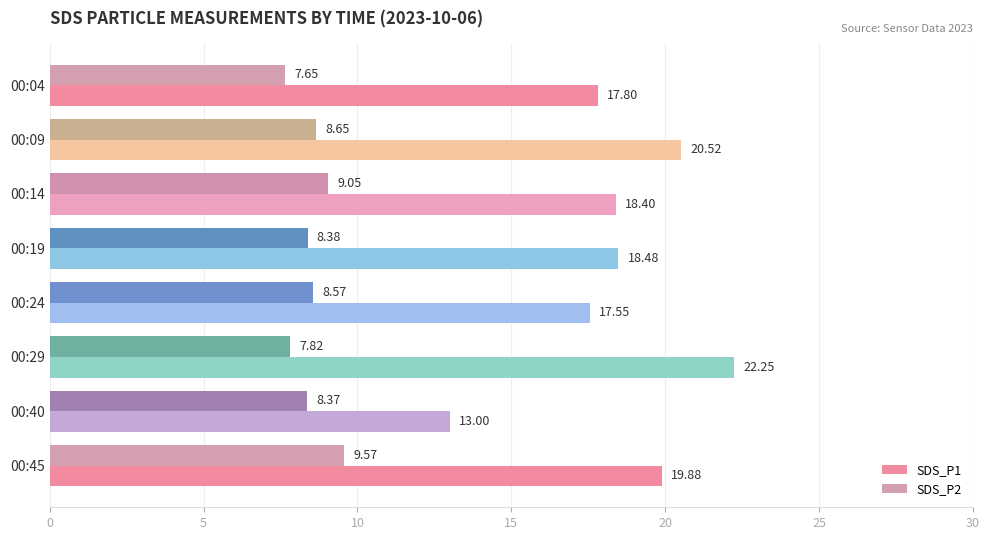

Between 00:40 and 00:45, which series saw the biggest shift?

SDS_P1